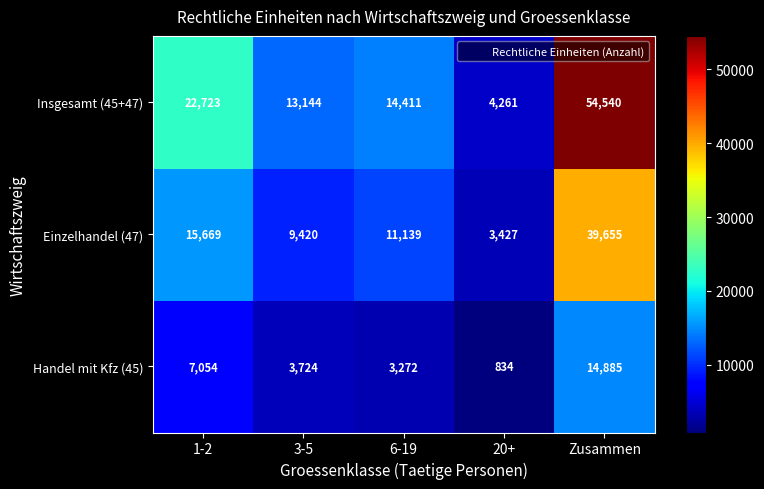

At how many categories does at least one series exceed 31542?

1